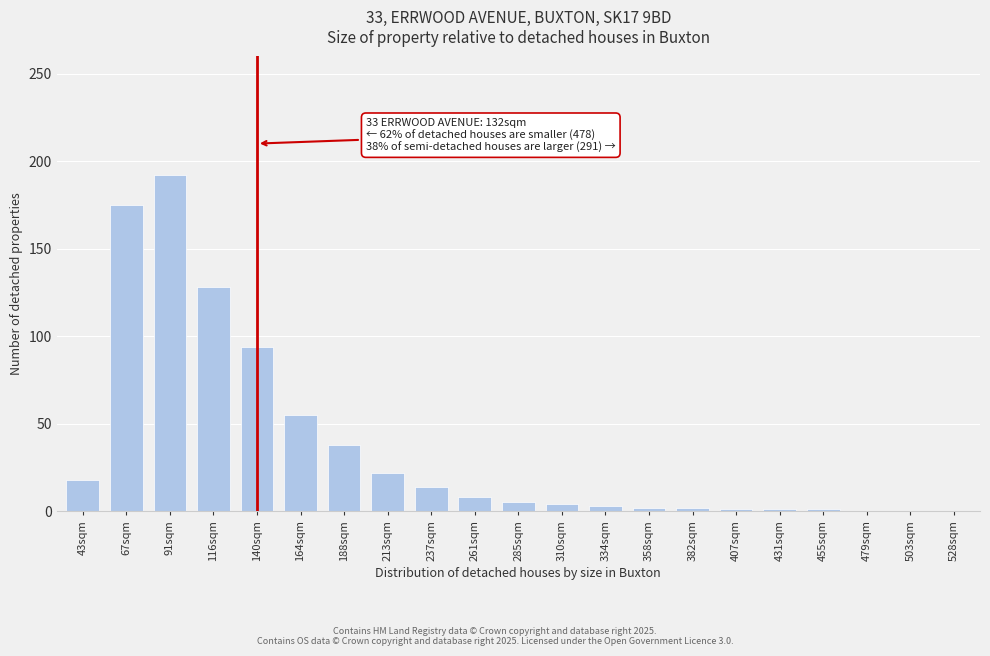

What value does the data have at 67sqm?

175